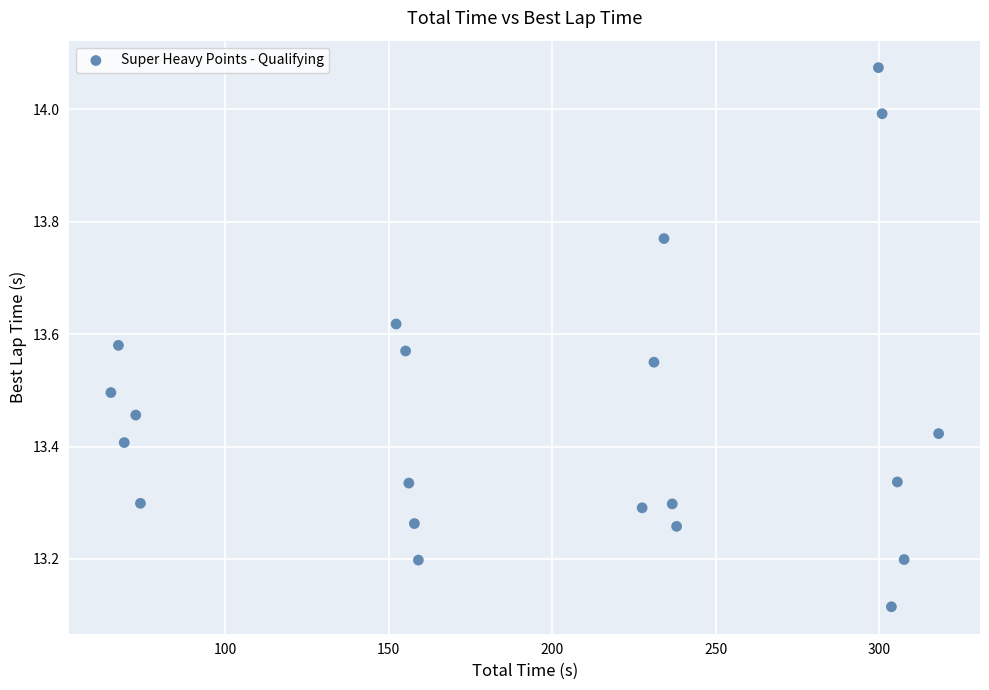

What is the range of X values (max minus min)?

253.1